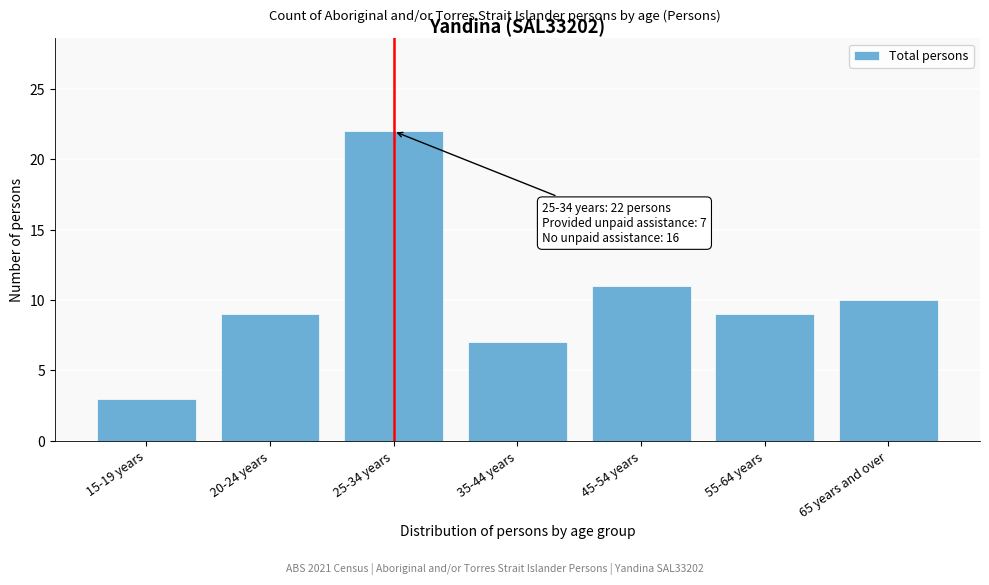

Reading right to left, extract all data points from this chart.

10	9	11	7	22	9	3